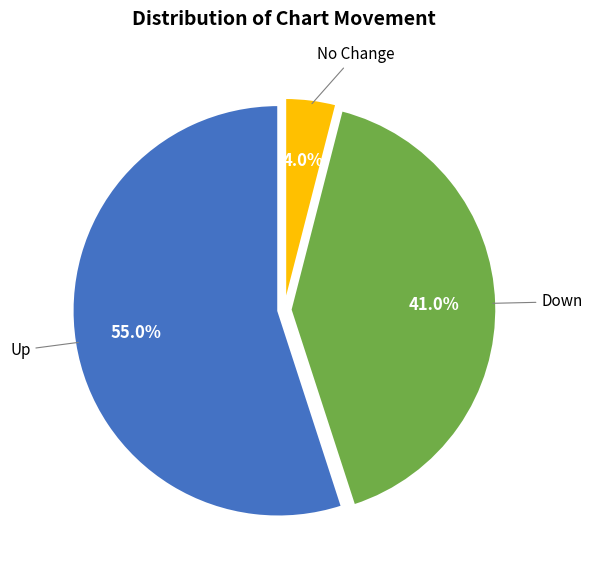

How many slices are in this pie chart?

3